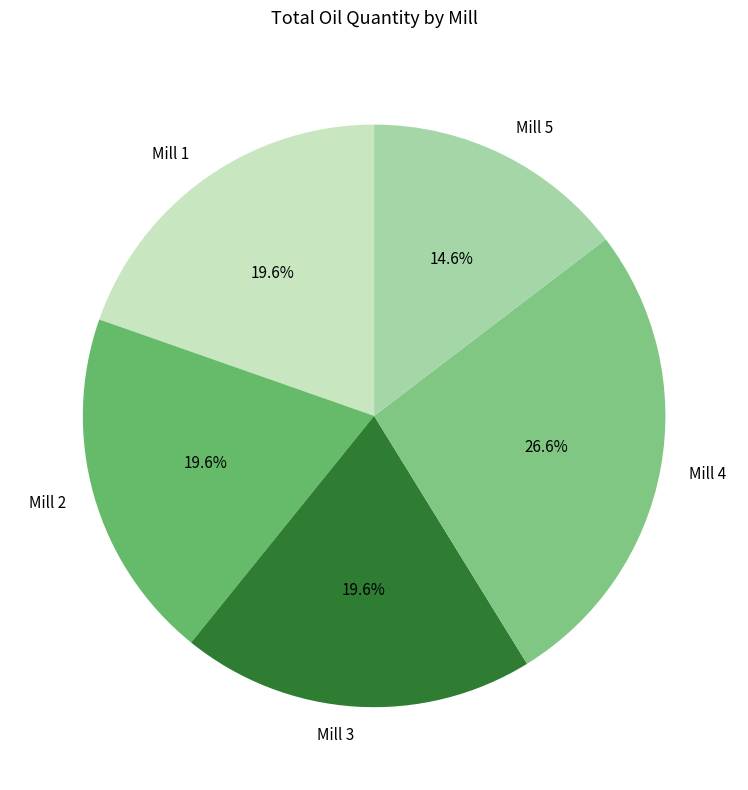

To the nearest percent, what is the difference between the Mill 3 and Mill 1 slice percentages?

0%